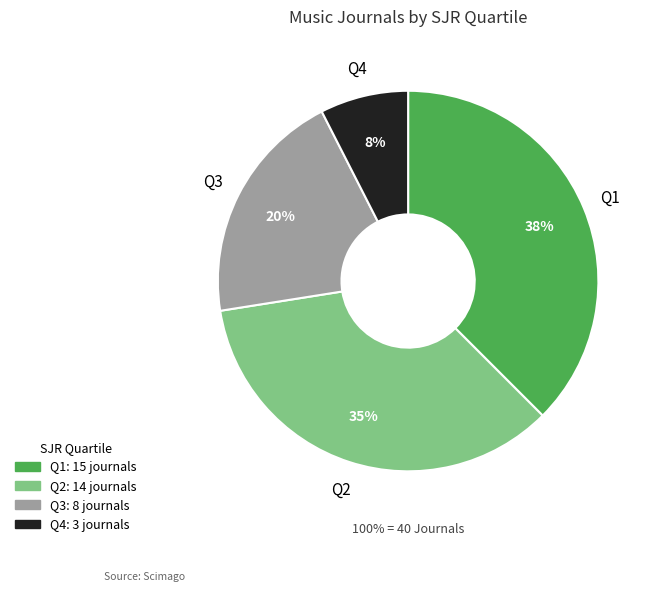

Rank the categories by value from lowest to highest.

Q4, Q3, Q2, Q1